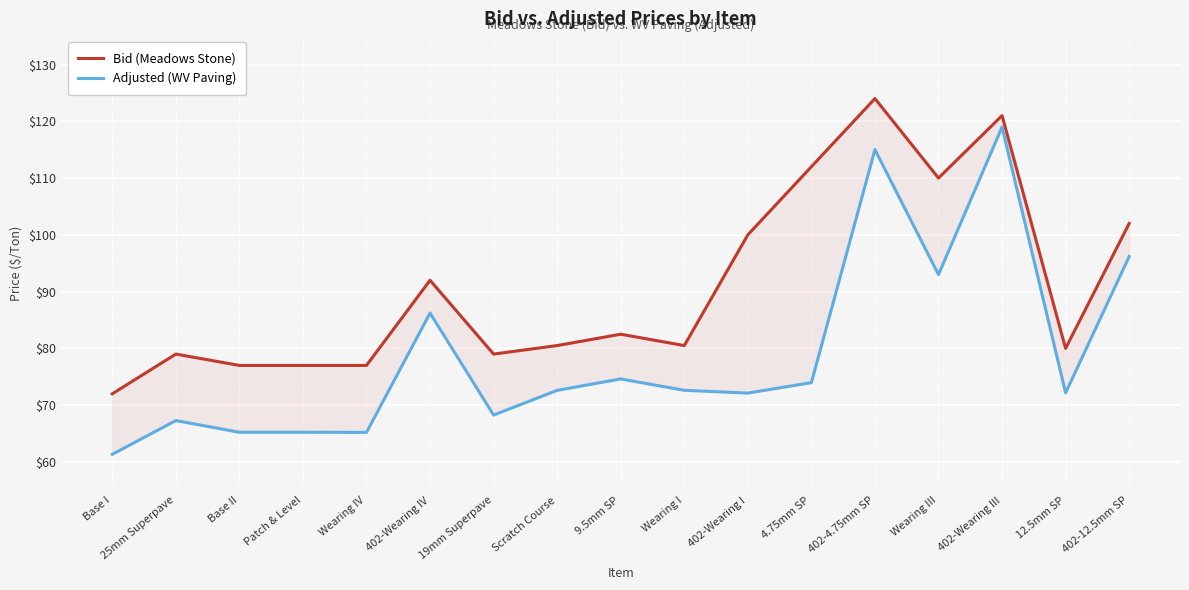

True or false: Bid (Meadows Stone) and Adjusted (WV Paving) cross at least once.

False